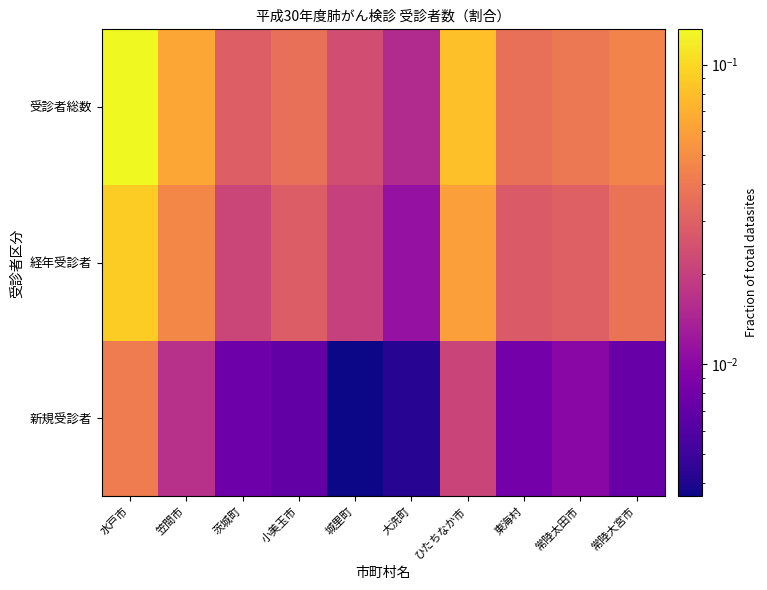

Rank the series by their maximum value, from lowest to highest.

新規受診者, 経年受診者, 受診者総数